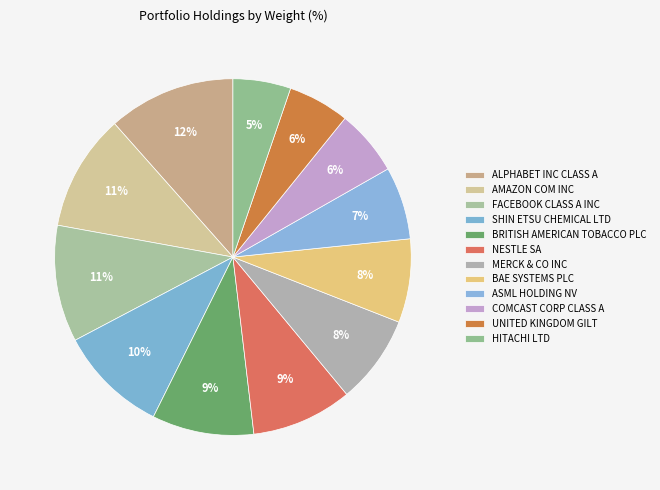

True or false: BRITISH AMERICAN TOBACCO PLC accounts for 24% of the total.

False